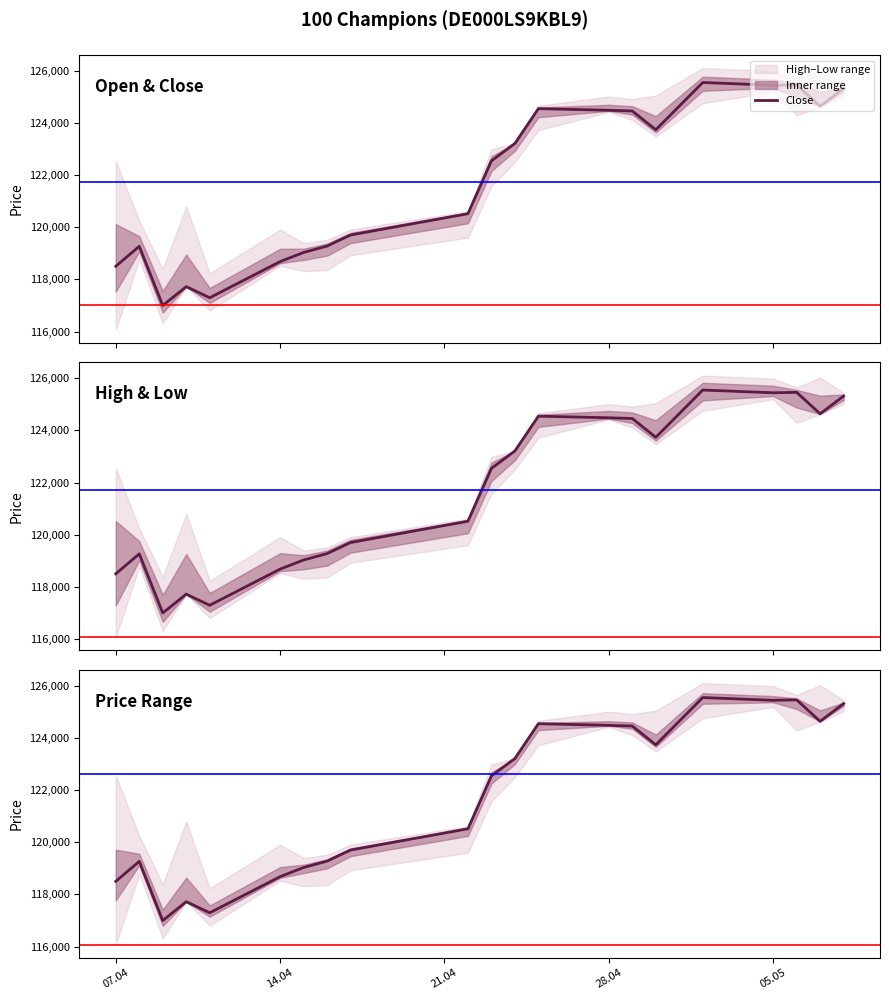

How many interior local peaks (higher than both neighbors) does the data have?

5